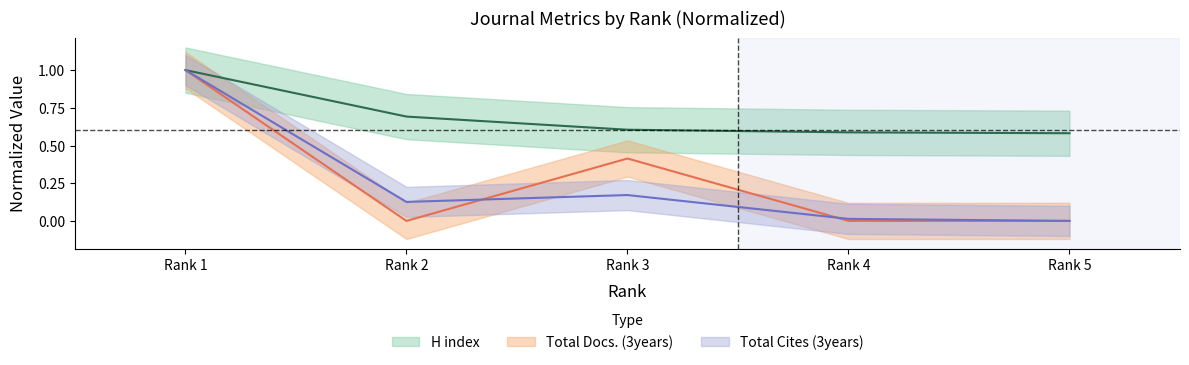

Which series has the largest total across all categories?

H index